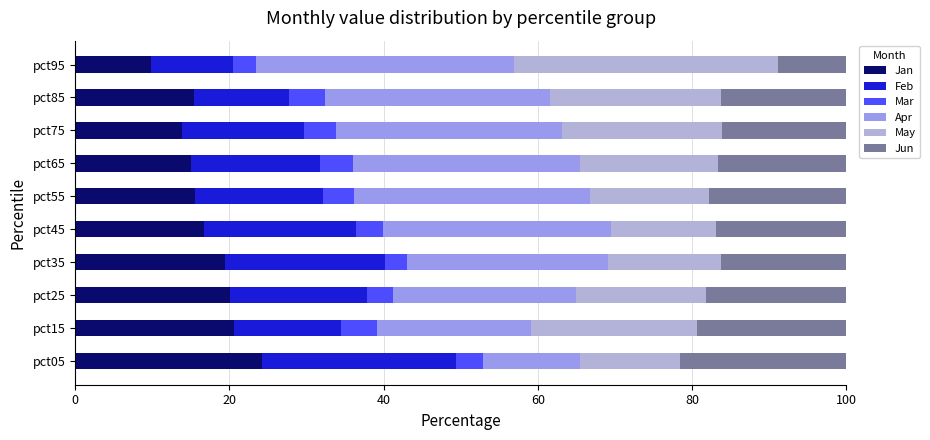

At which label does Jan reach its peak?

pct05